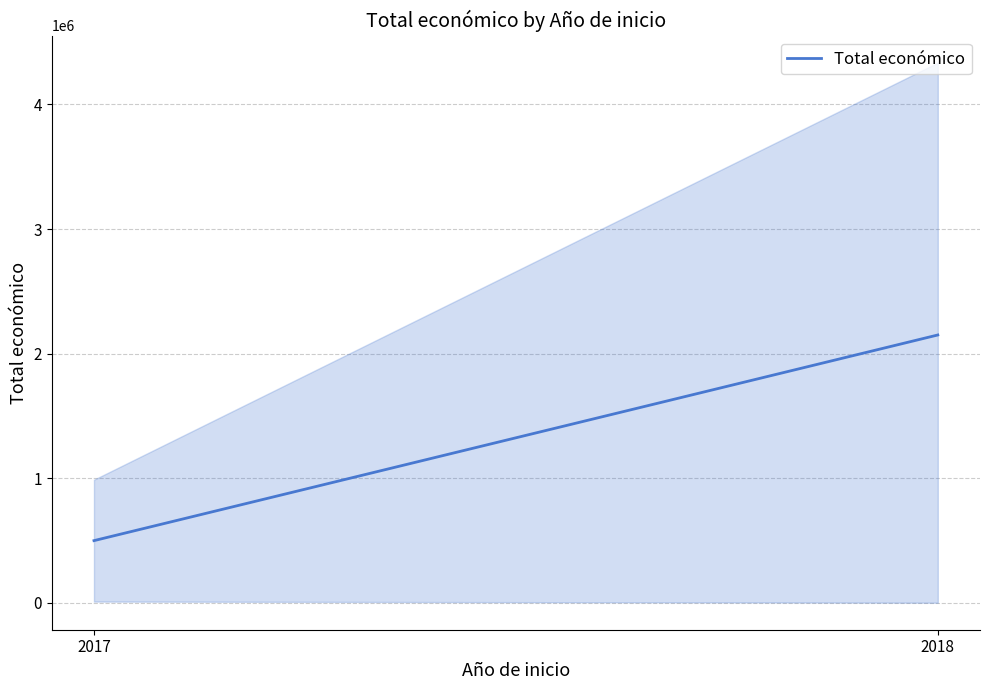

Reading left to right, what are all the values shown in this chart?

498342.0	2149311.7